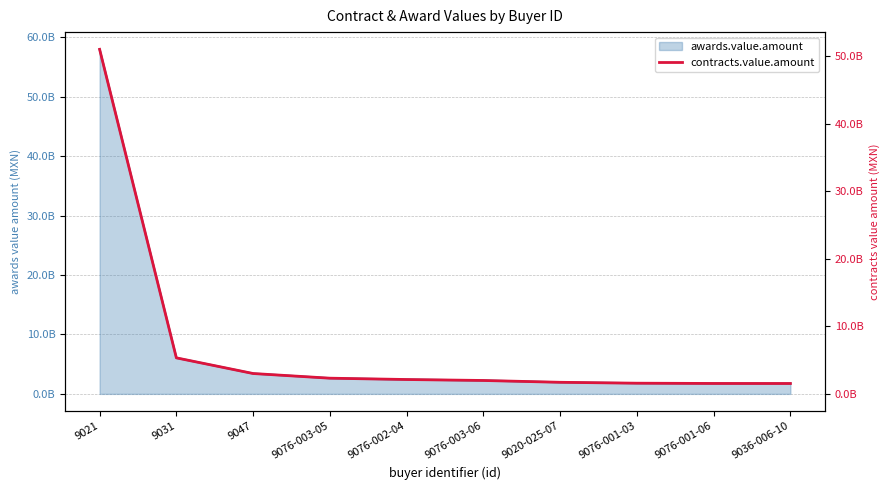

The value at 9076-002-04 is 3046996326.6. True or false?

False